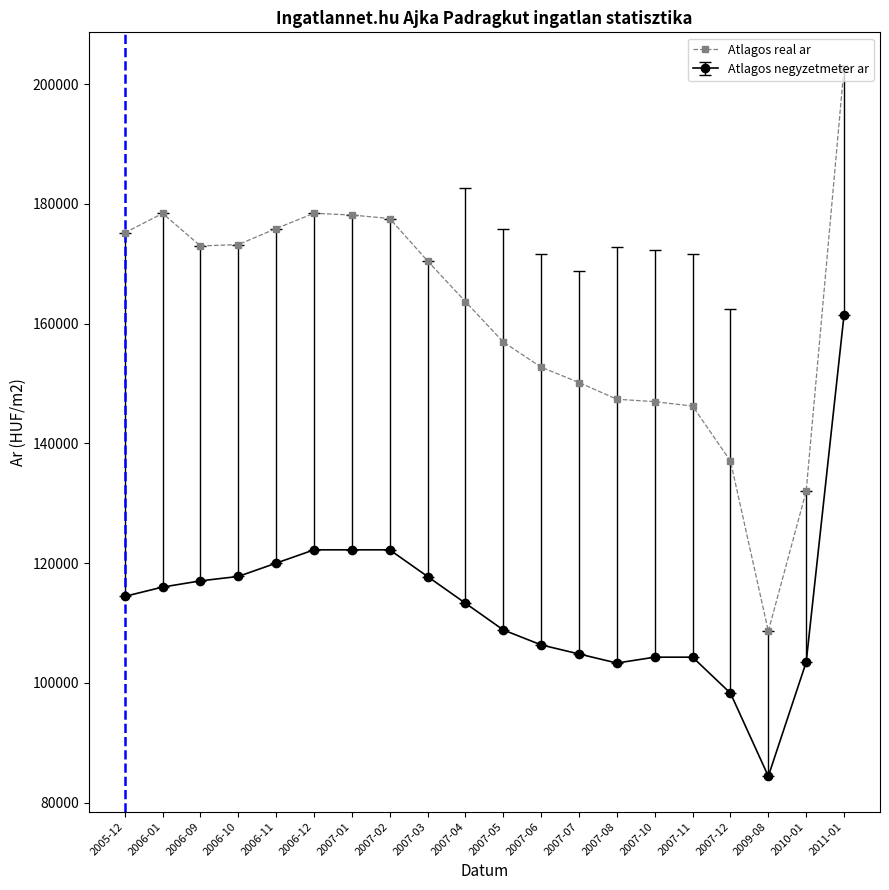

Which series has the largest range (max minus min)?

Atlagos real ar